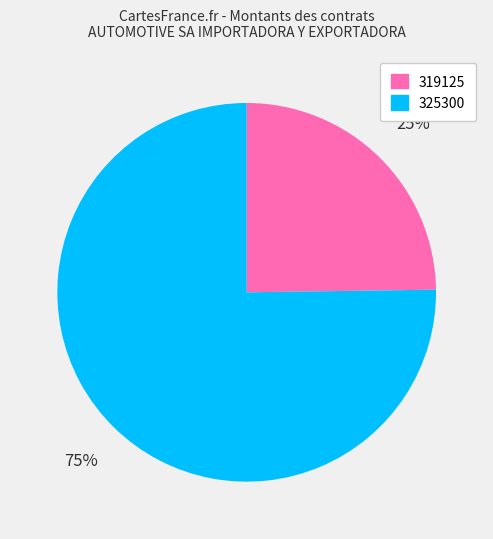

What is the smallest slice in the pie chart?

319125